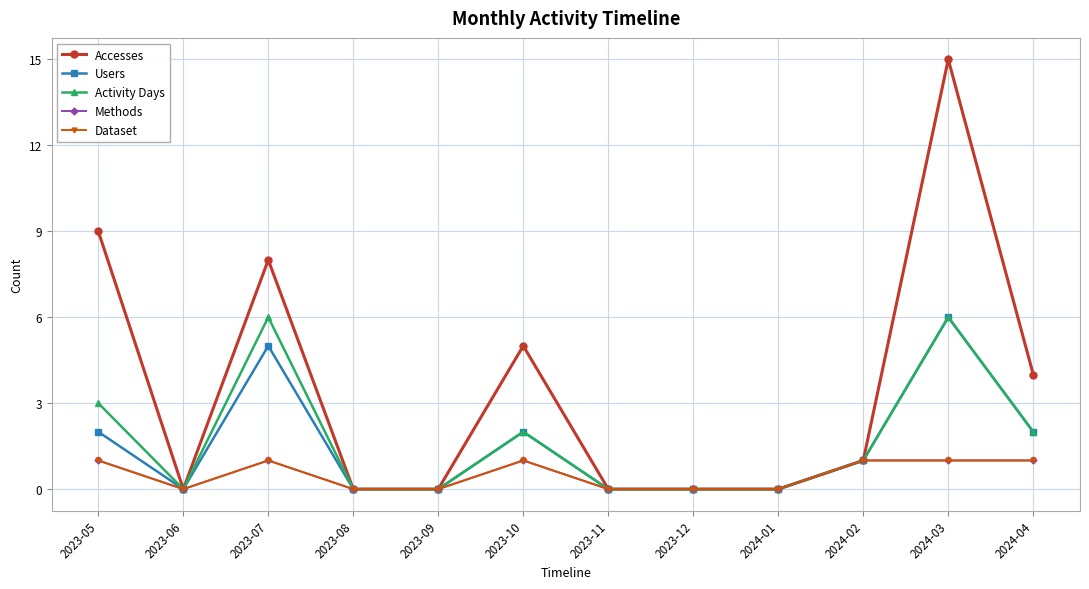

What is the difference between the maximum and second lowest values in the Methods series?

1